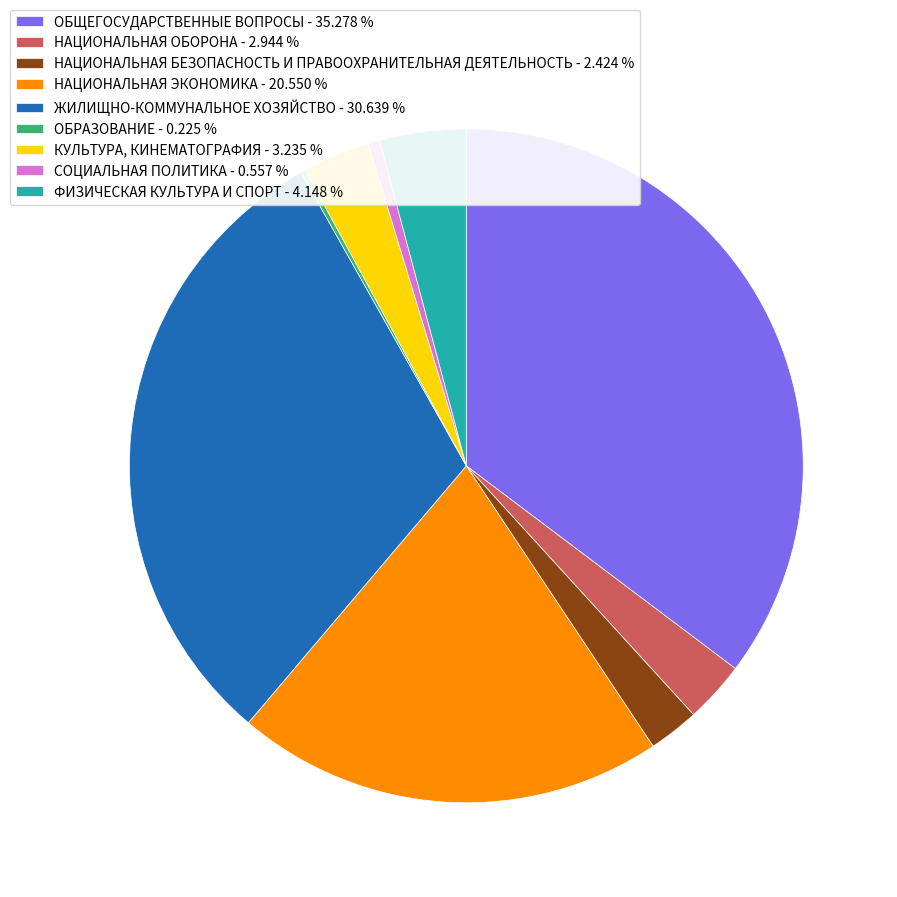

Is СОЦИАЛЬНАЯ ПОЛИТИКА - 0.557 % the majority of the pie?

No